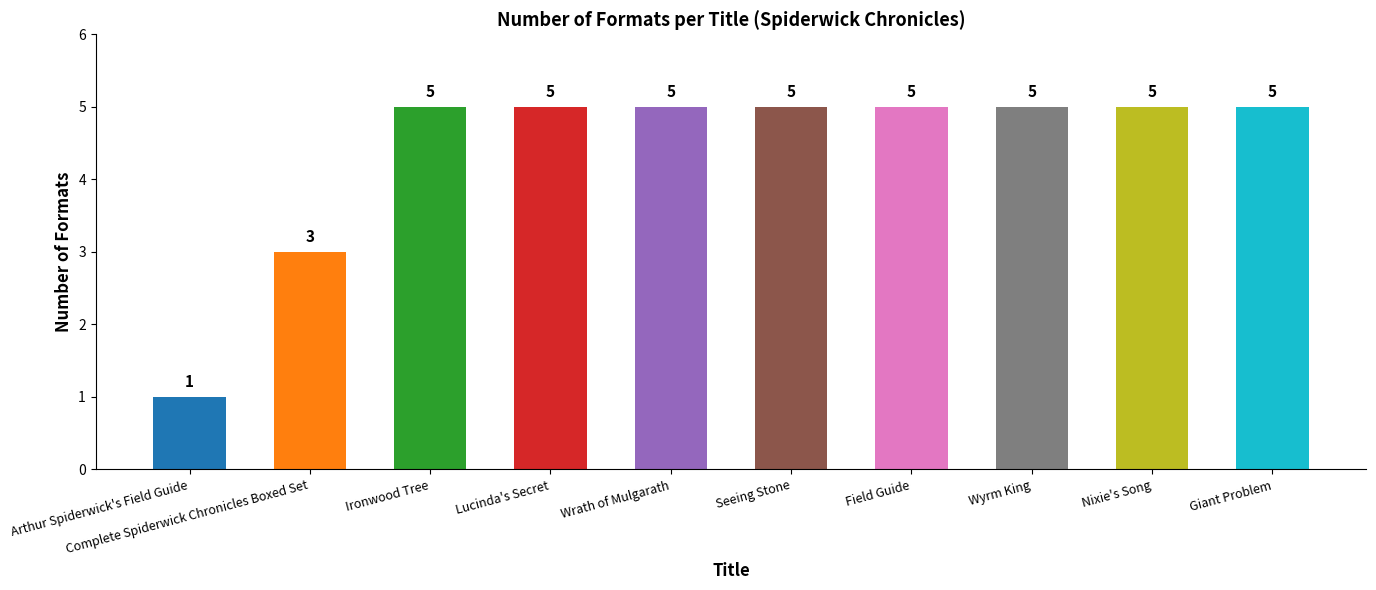

What is the minimum value shown in the chart?

1